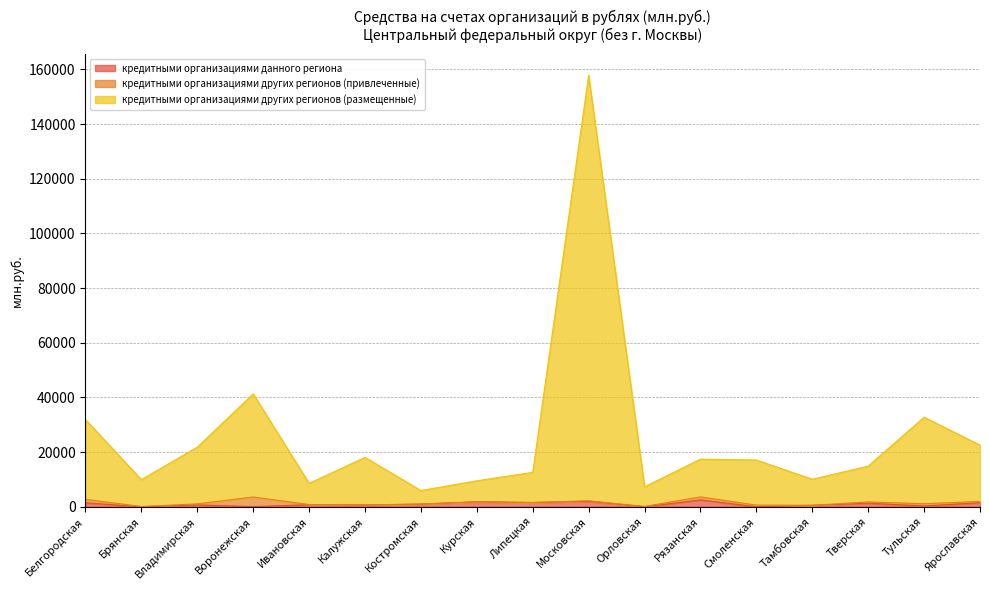

At how many categories does at least one series exceed 4027?

17